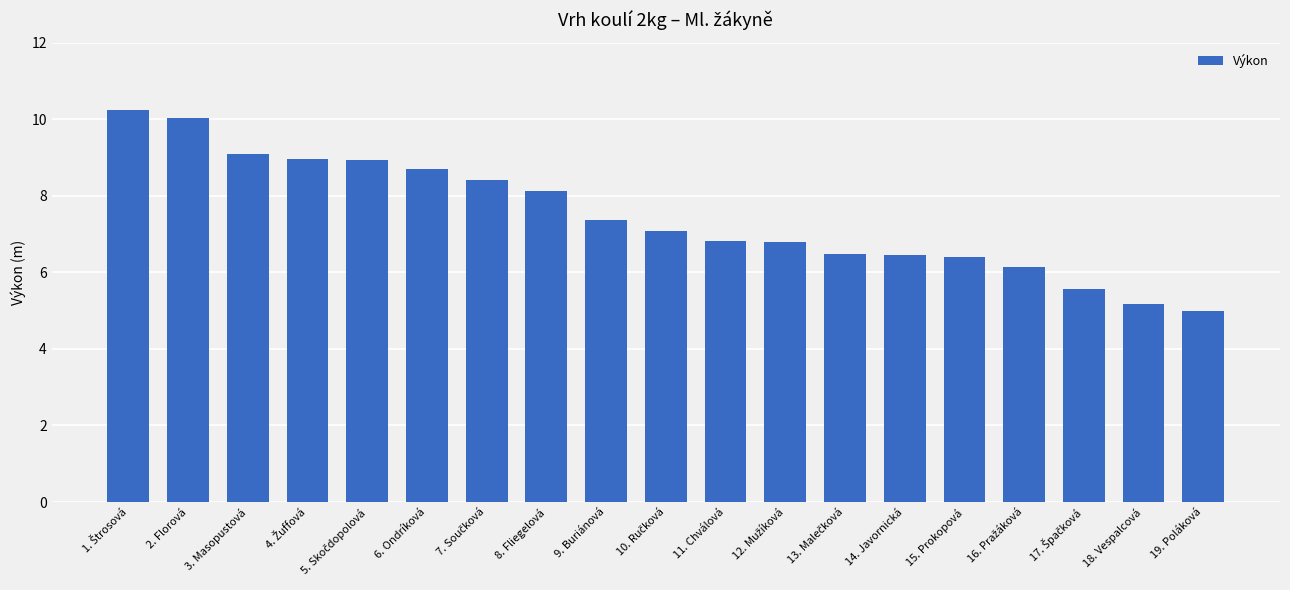

What is the difference between the maximum and minimum values?

5.2